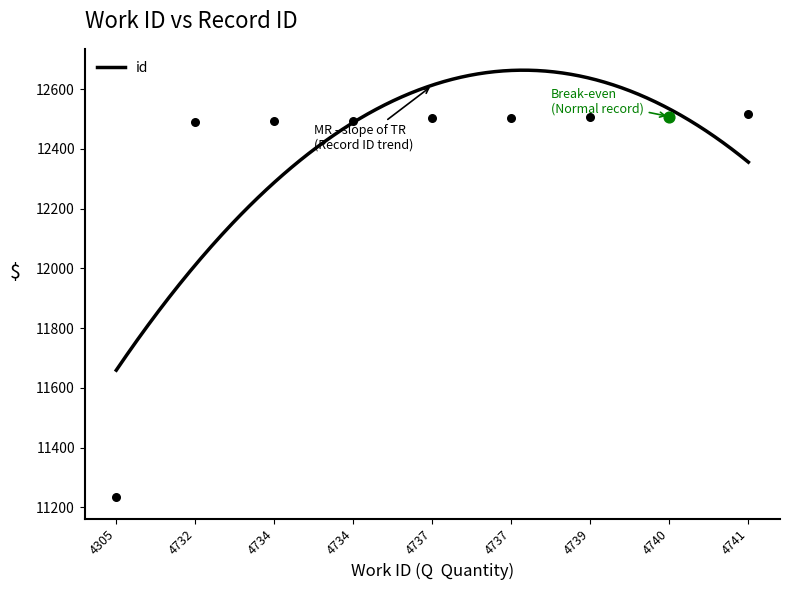

Between 4741 and 4739, which is larger?

4741